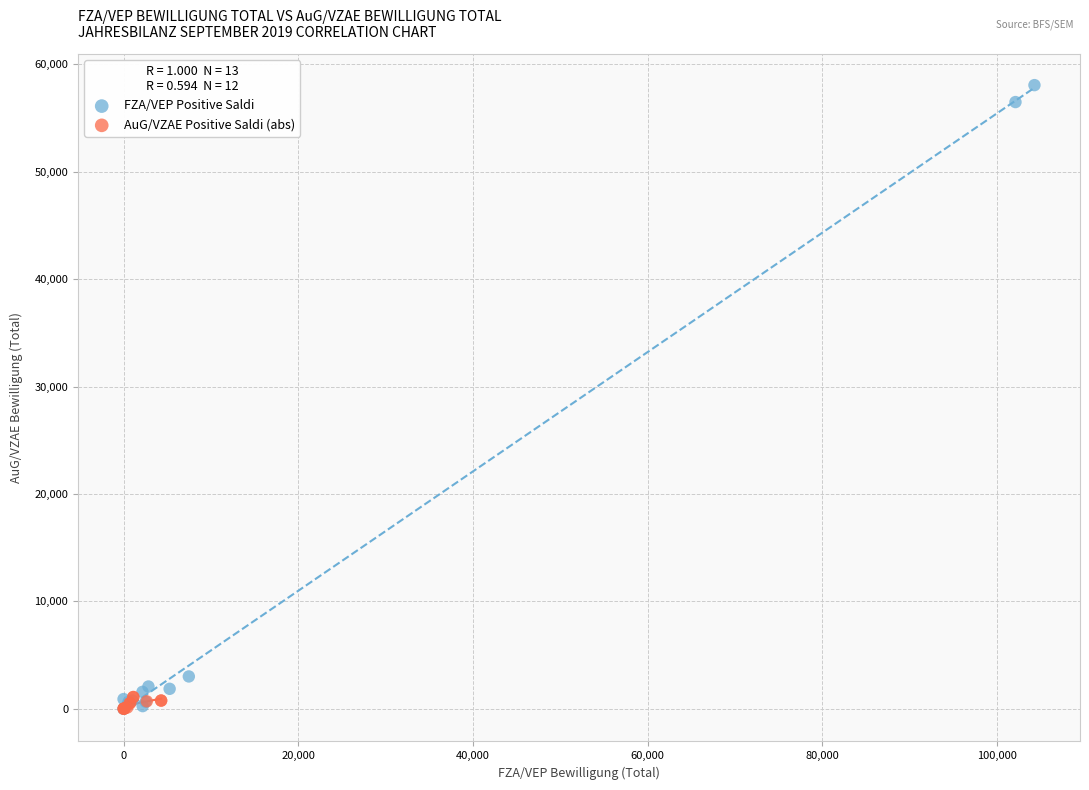

Which series reaches the maximum Y coordinate?

FZA/VEP Positive Saldi